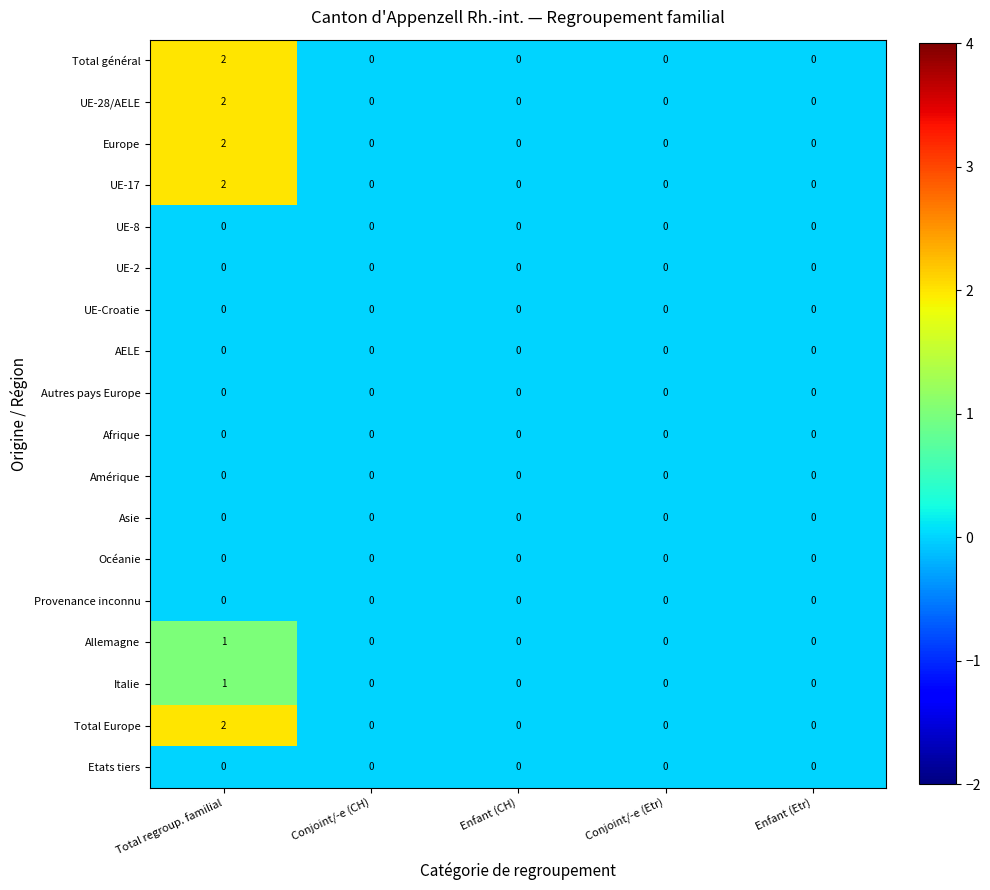

At which category is the sum across all series the highest?

Total regroup. familial